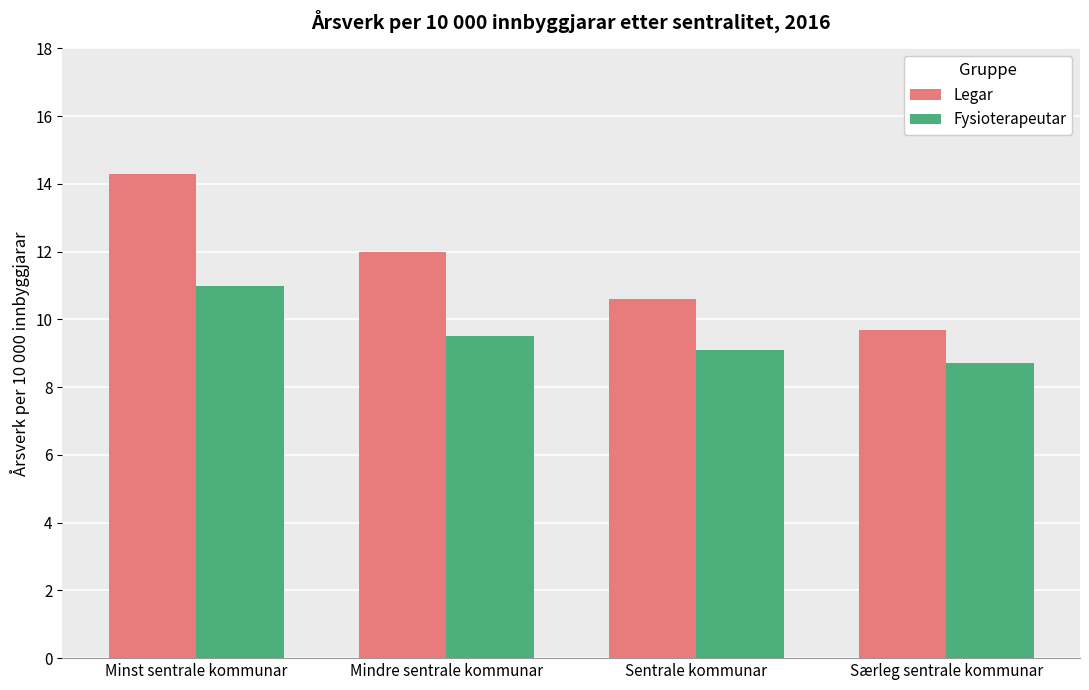

Reading right to left, what are all the values shown in this chart?

Legar: Særleg sentrale kommunar=9.7	Sentrale kommunar=10.6	Mindre sentrale kommunar=12.0	Minst sentrale kommunar=14.3
Fysioterapeutar: Særleg sentrale kommunar=8.7	Sentrale kommunar=9.1	Mindre sentrale kommunar=9.5	Minst sentrale kommunar=11.0